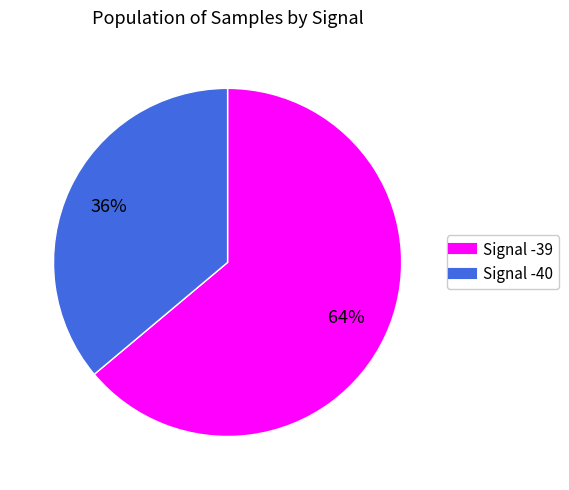

Is there any slice that represents more than half of the pie?

Yes